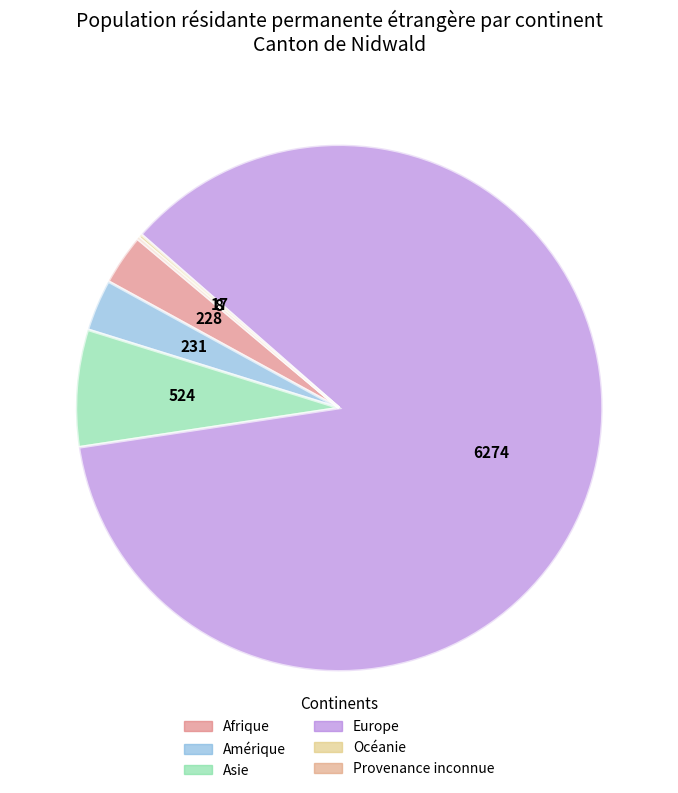

Which has a higher value, Asie or Océanie?

Asie